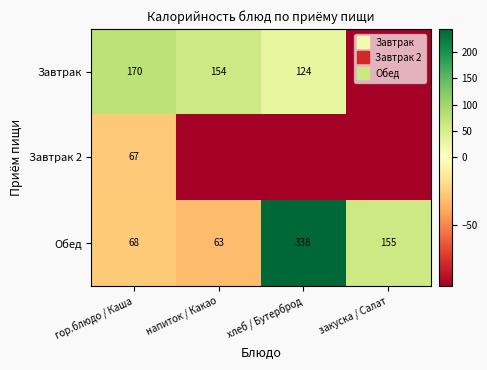

At how many categories does at least one series exceed 21?

4